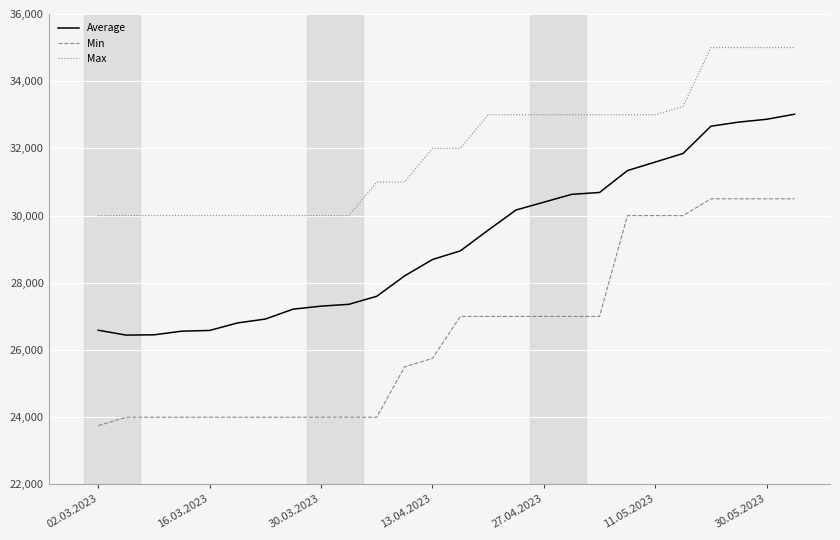

True or false: Min and Average cross at least once.

False